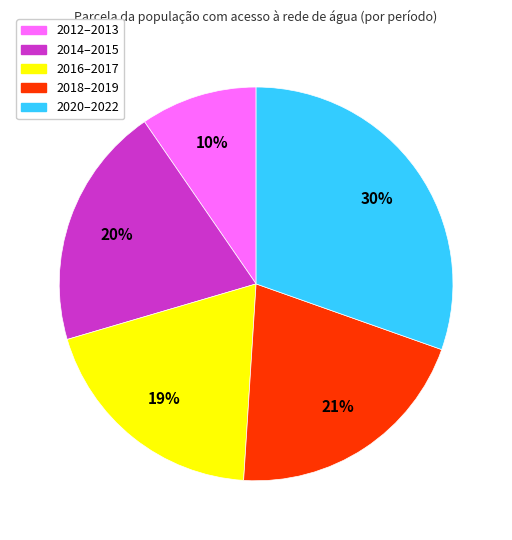

Does any single category account for the majority?

No